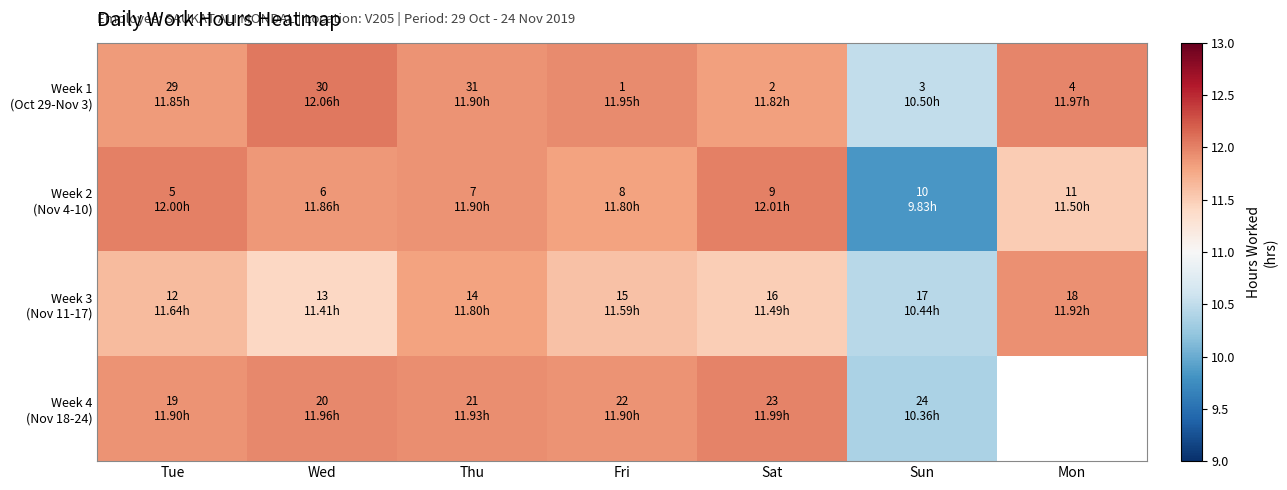

The Week 1 (Oct 29-Nov 3) series shows 11.9 at Fri. True or false?

True